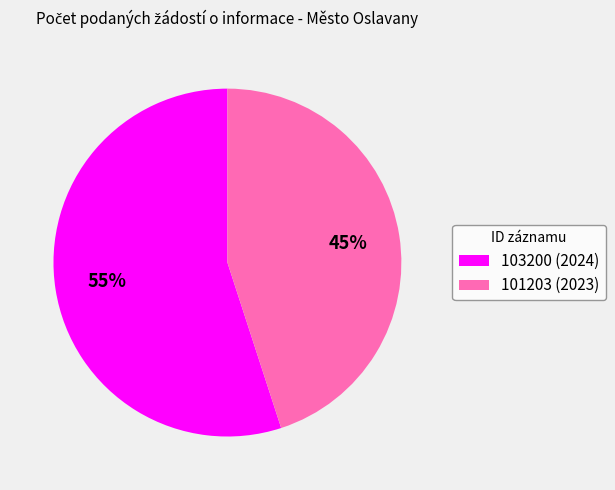

Count the number of slices in the pie.

2